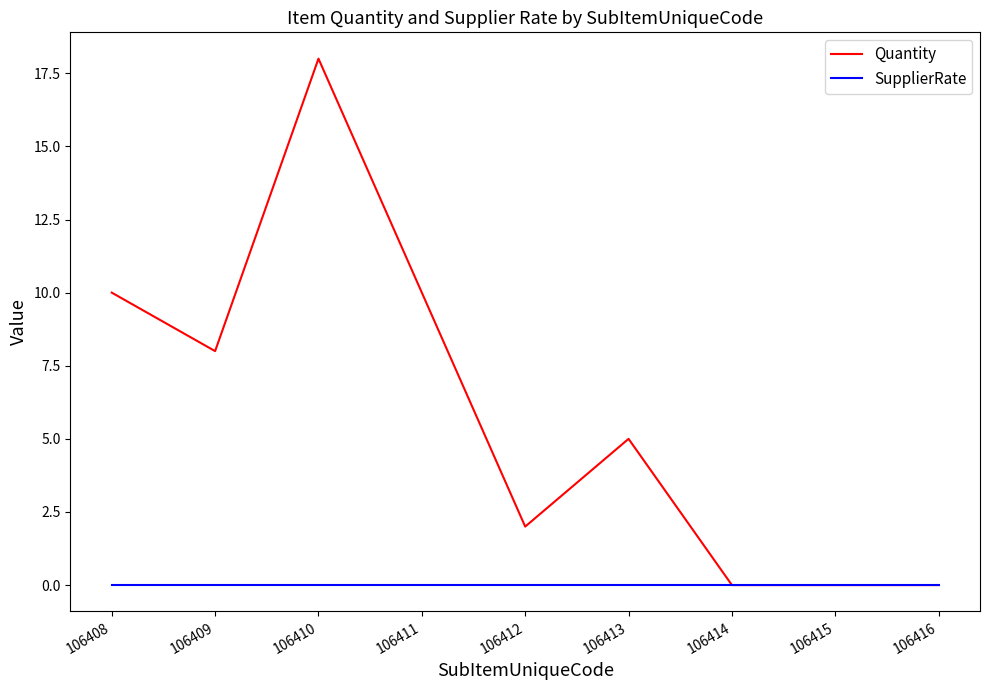

True or false: SupplierRate has a value of 0 at 106412.

True